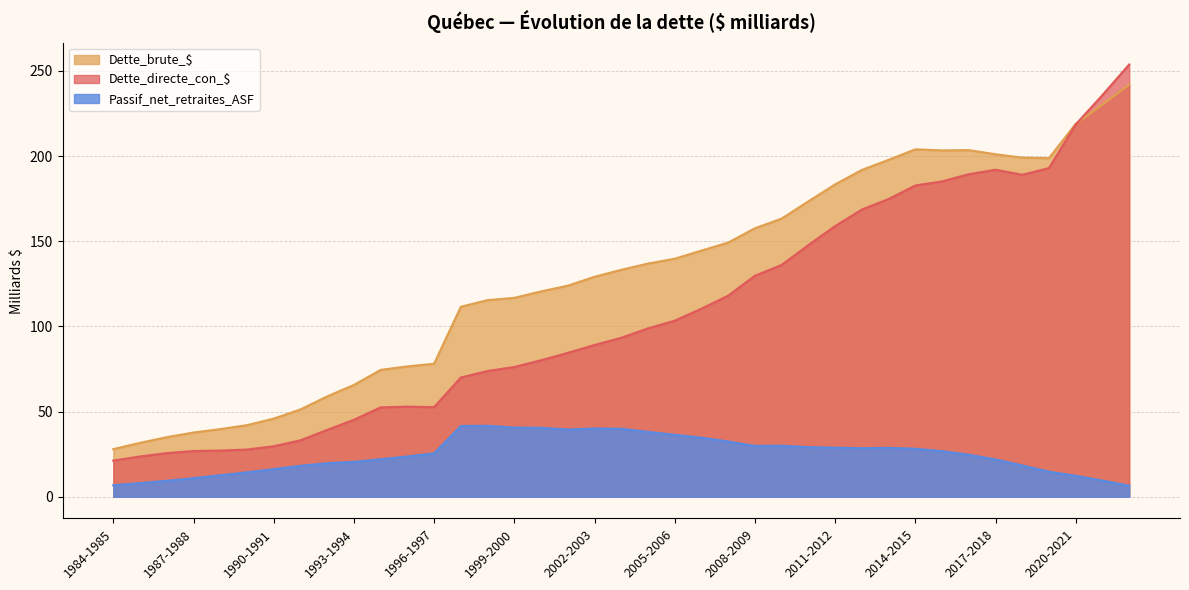

What is the smallest value displayed?

6.5